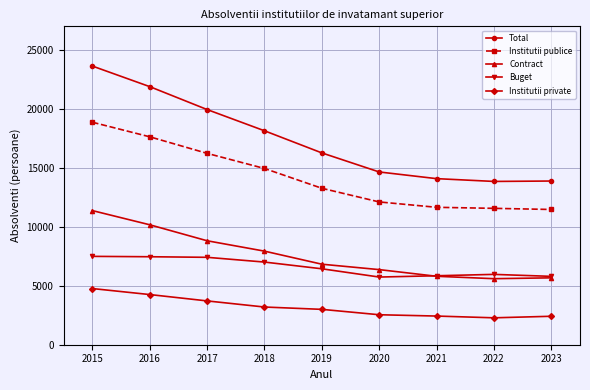

True or false: Buget has a value of 5797 at 2023.

True